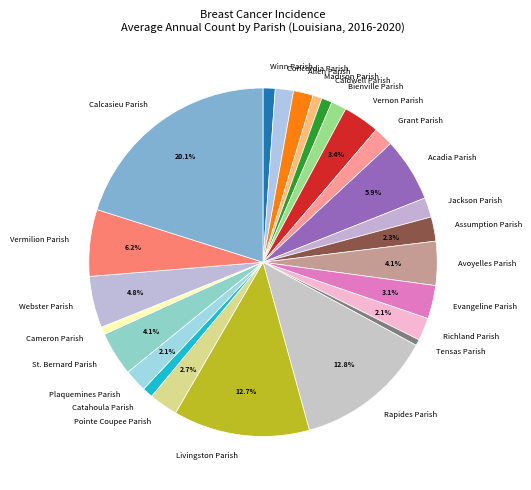

Is there any slice that represents more than half of the pie?

No